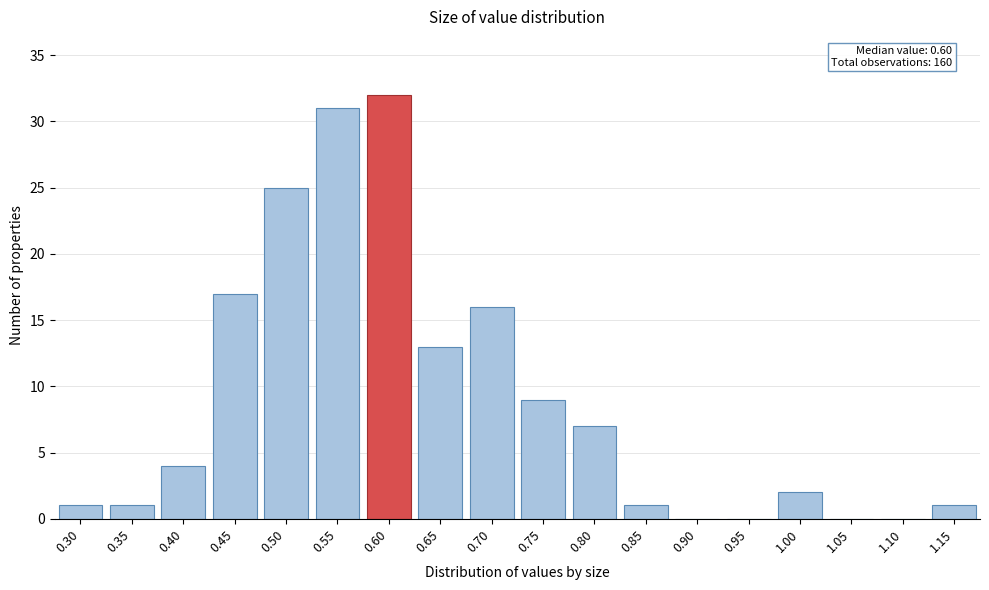

Reading left to right, transcribe all the data shown in this chart.

0.30=1	0.35=1	0.40=4	0.45=17	0.50=25	0.55=31	0.60=32	0.65=13	0.70=16	0.75=9	0.80=7	0.85=1	0.90=0	0.95=0	1.00=2	1.05=0	1.10=0	1.15=1